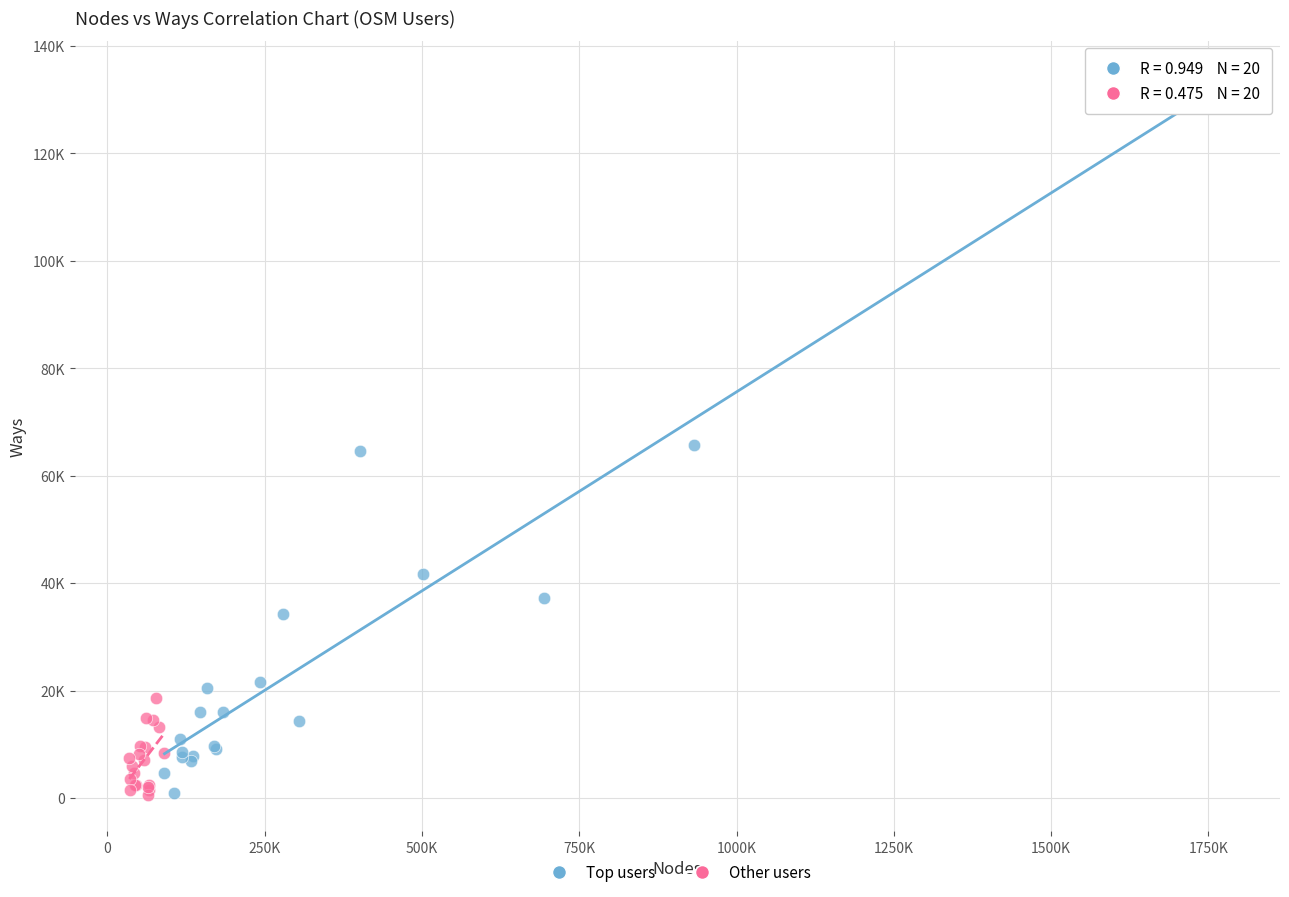

What are all the series names shown in the legend?

Top users, Other users